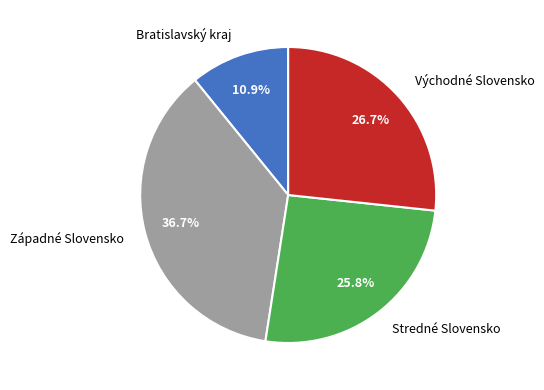

Count the number of slices in the pie.

4